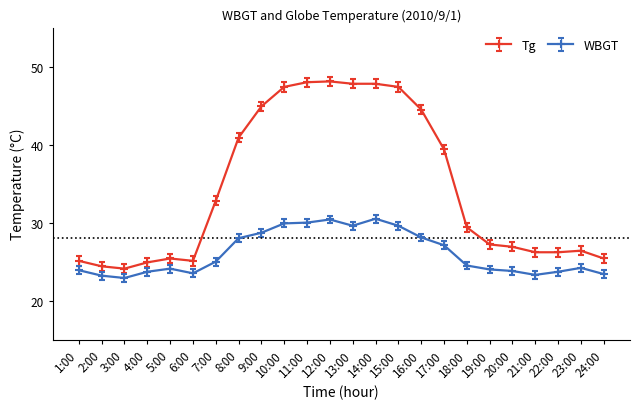

True or false: WBGT has more than 0 interior local peaks.

True